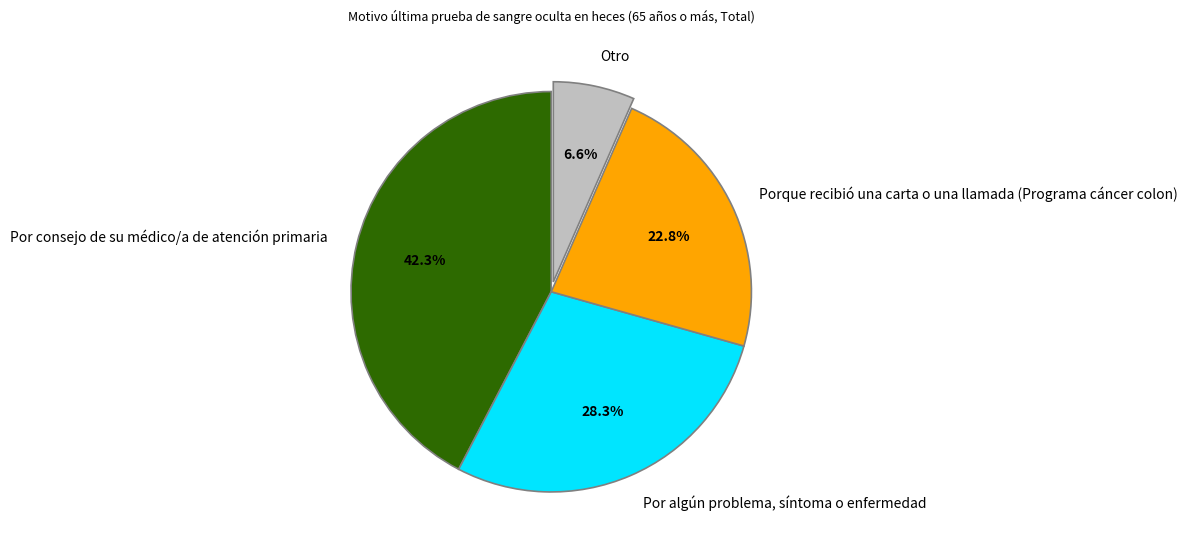

How many slices are in this pie chart?

4